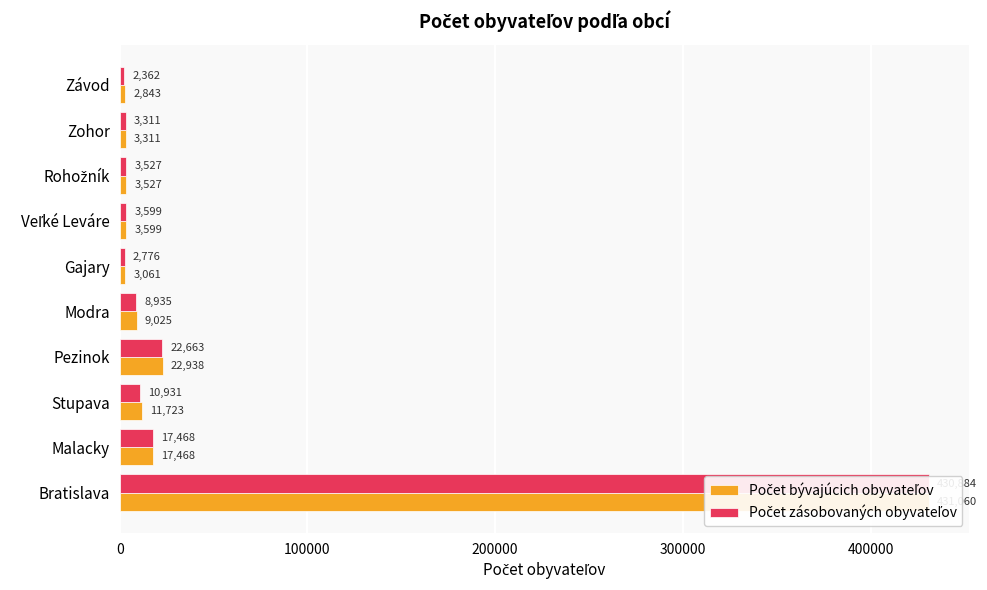

What is the highest value of the Počet bývajúcich obyvateľov series?

431060